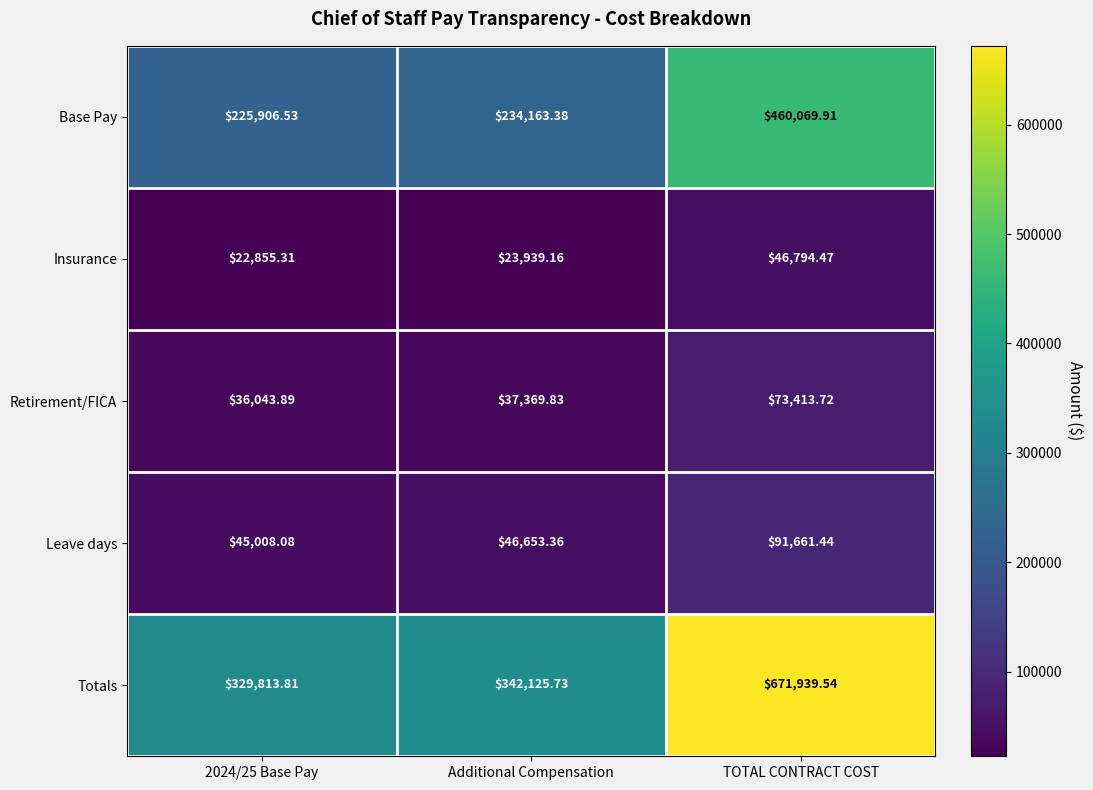

Count the number of data series in this chart.

5